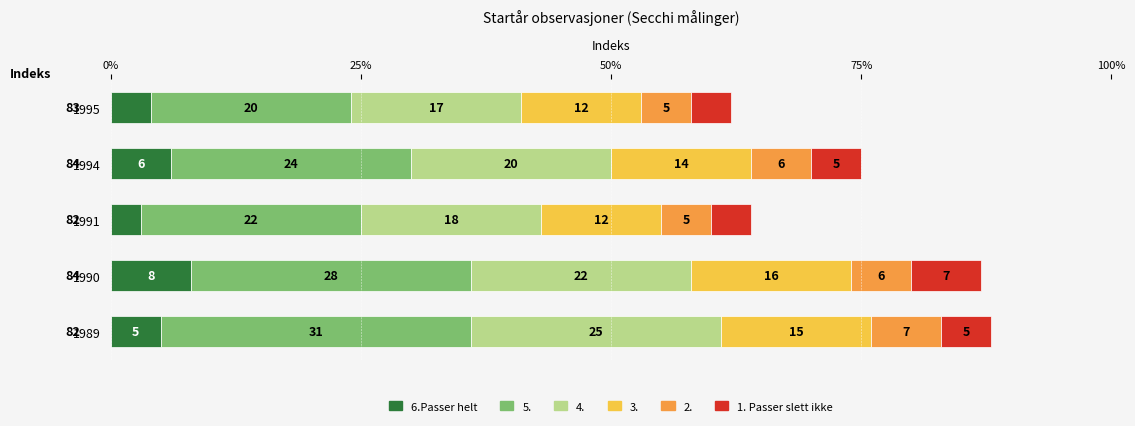

What is the total value across all series at 1995?

62